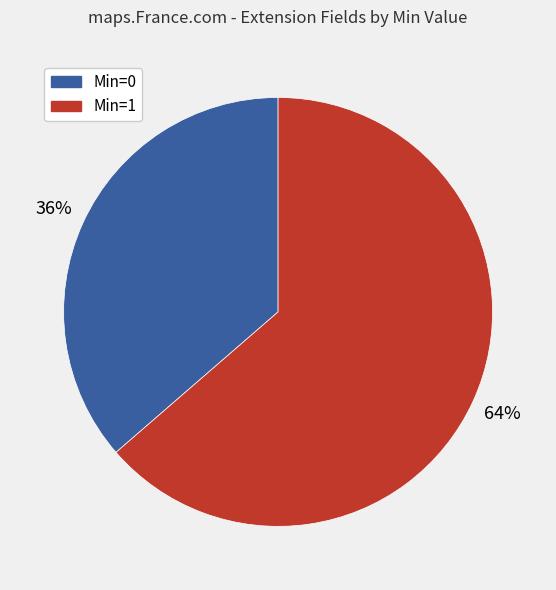

To the nearest percent, what is the average slice percentage?

50%